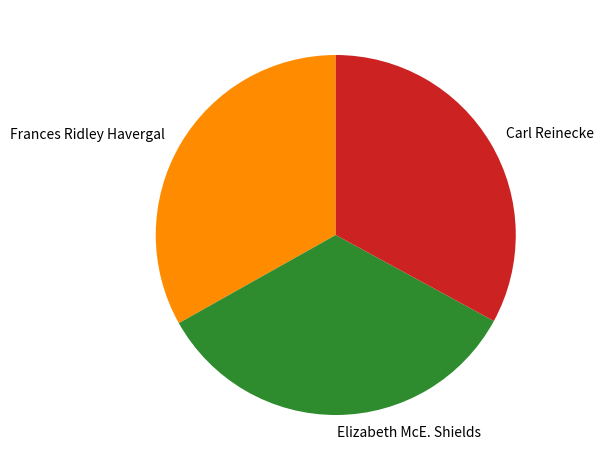

Does any single category account for the majority?

No